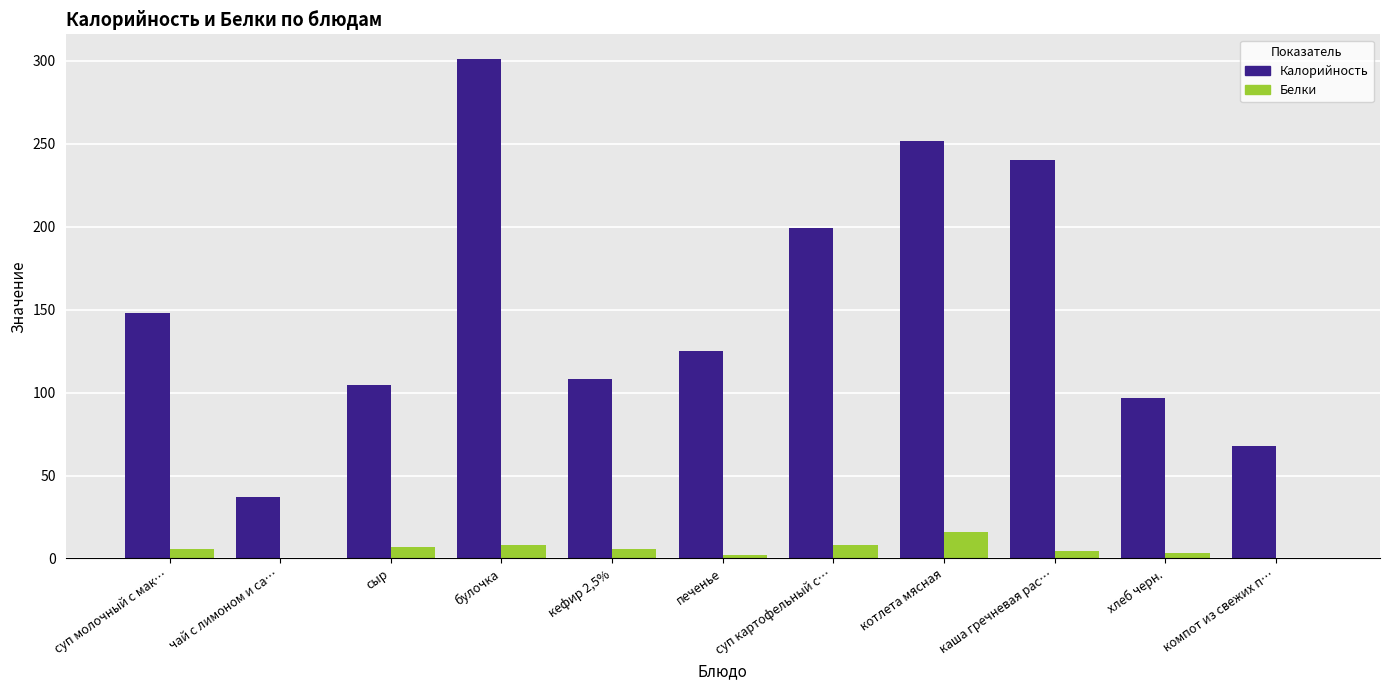

Which category has the highest value across all series?

булочка